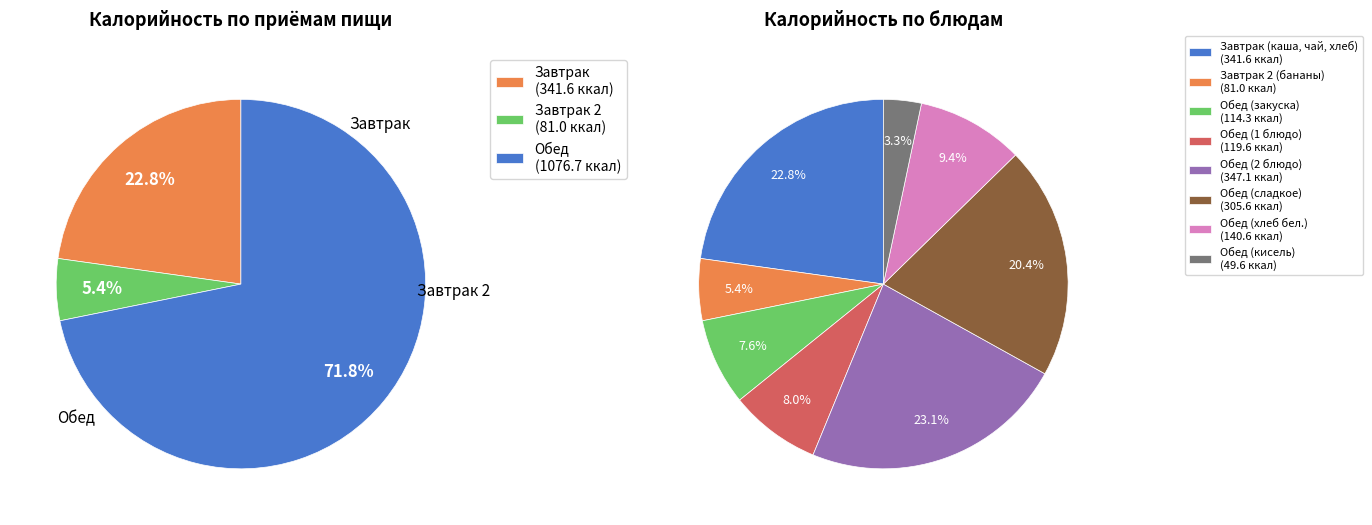

Approximately how many times larger is the value at Обед (2 блюдо) compared to Обед (сладкое)?

1.1